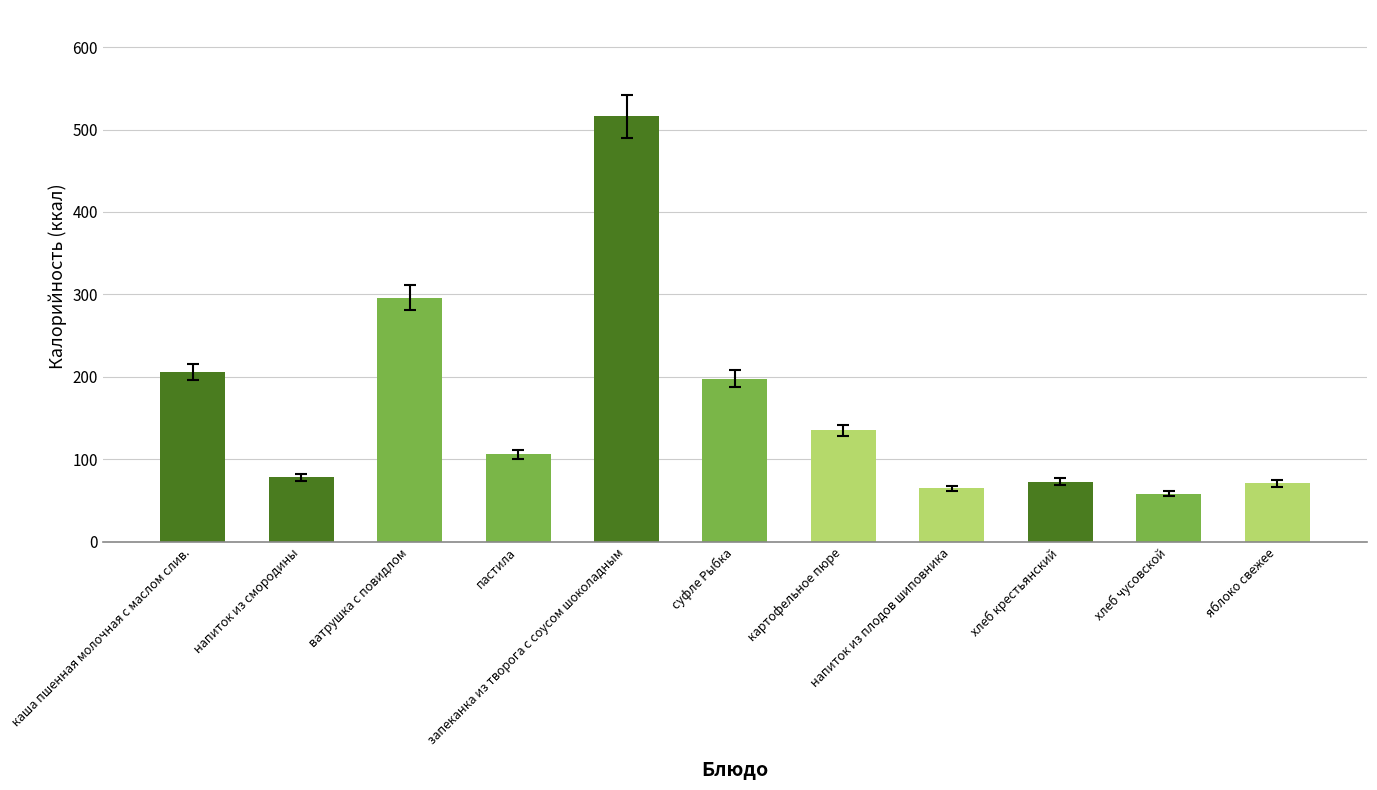

At which label does the data first exceed 106?

каша пшенная молочная с маслом слив.